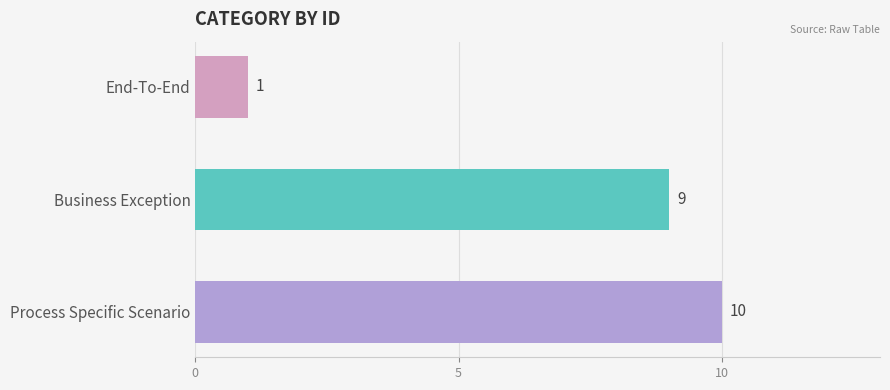

Is it true that the value at End-To-End is 1?

True